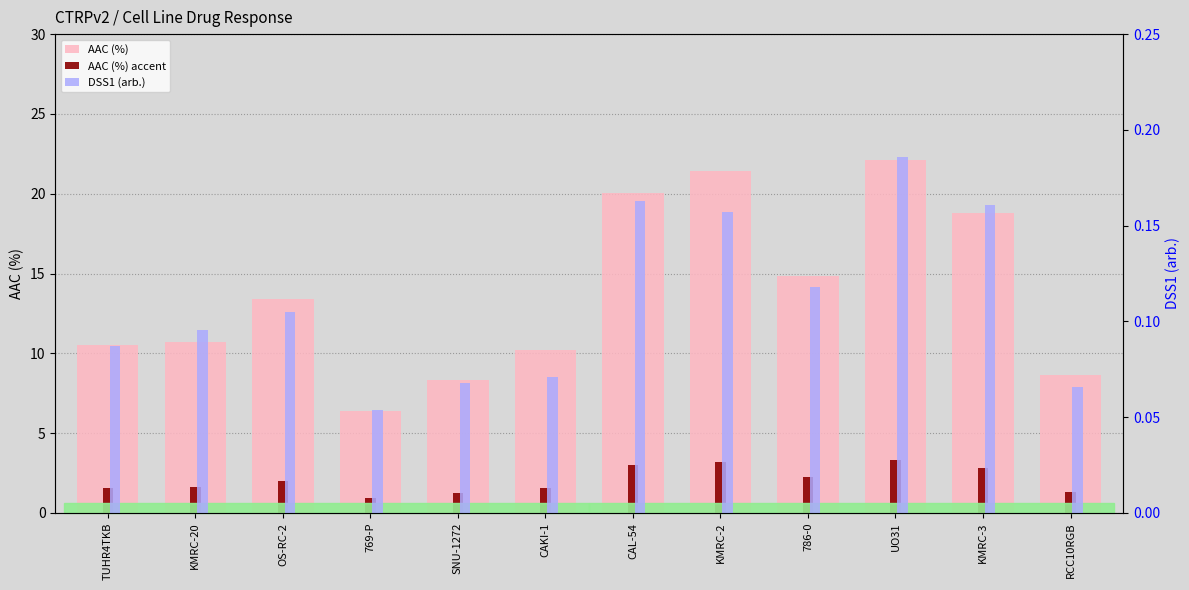

What is the difference between the AAC (%) values at SNU-1272 and CAKI-1?

1.9